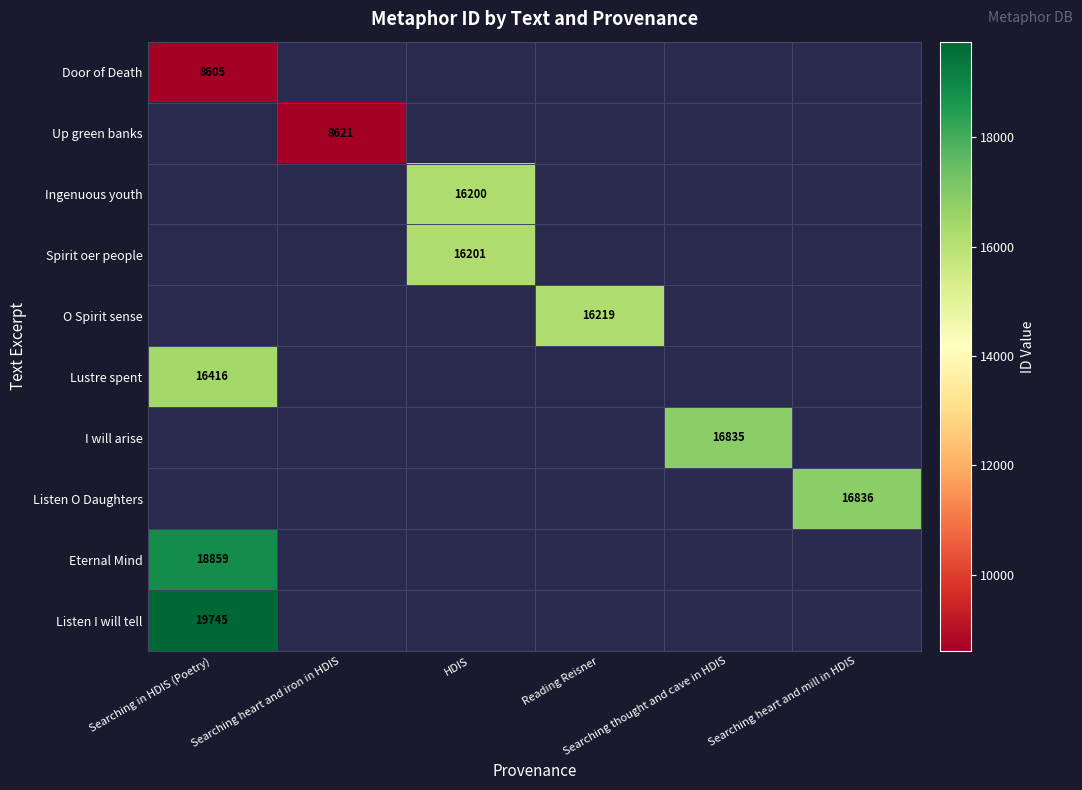

At how many categories does at least one series exceed 14848?

5